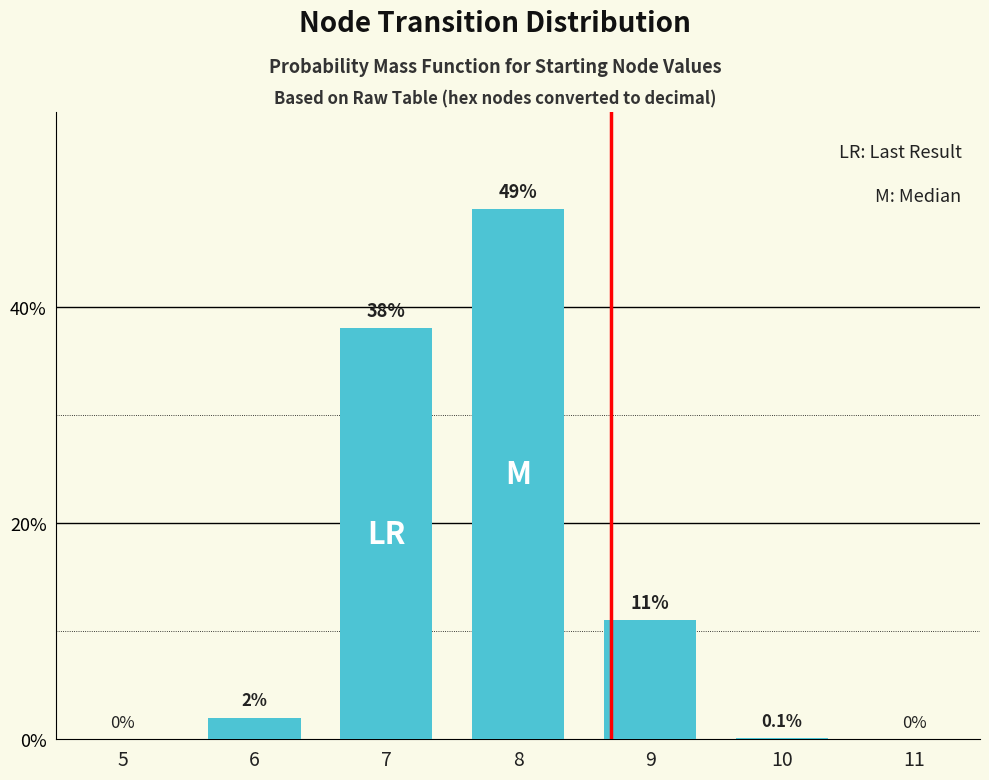

Reading right to left, what are all the values shown in this chart?

11=0.0	10=0.1	9=11.0	8=49.0	7=38.0	6=2.0	5=0.0